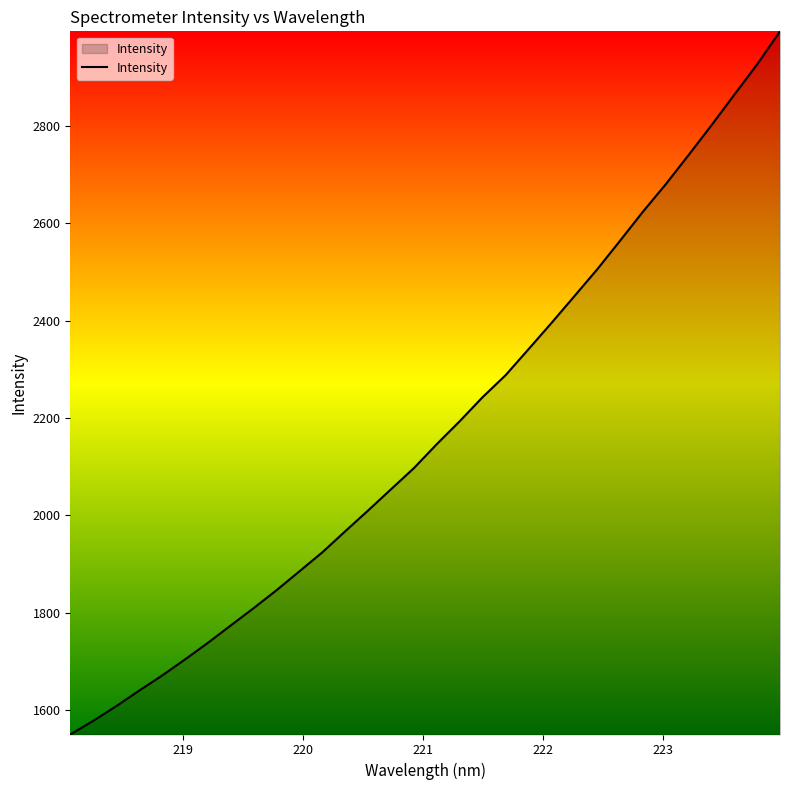

What is the greatest value displayed?

2994.1